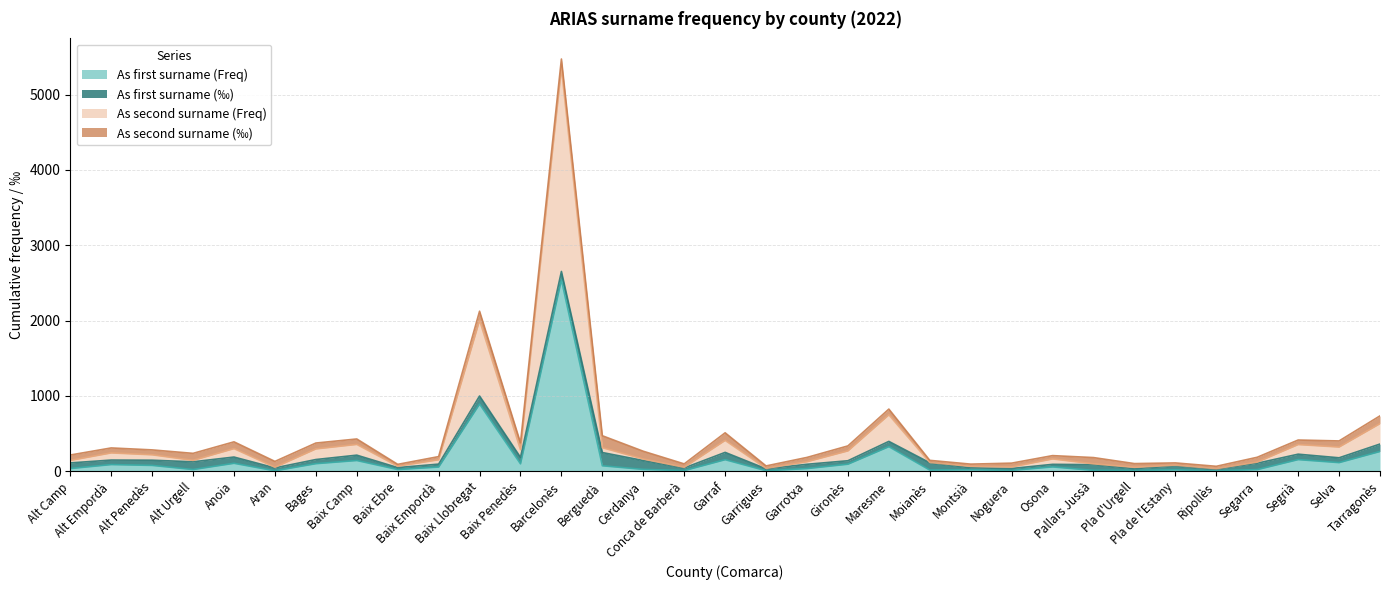

Does the chart have visible grid lines?

Yes